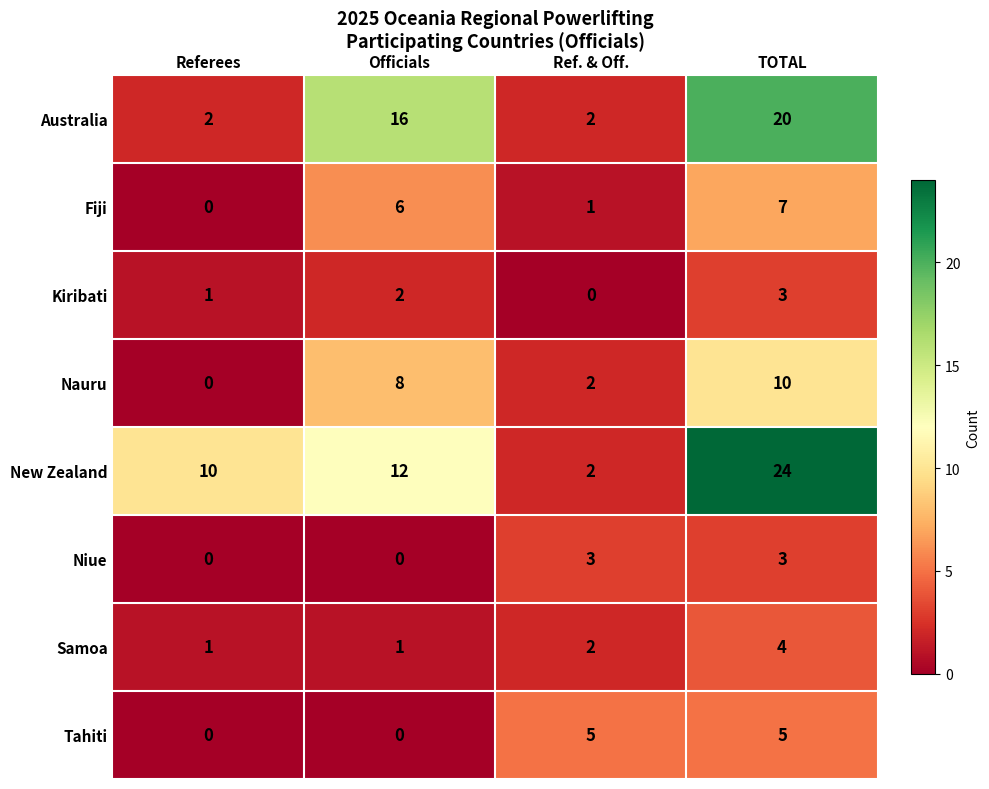

What is the difference between the highest and lowest values at TOTAL?

21